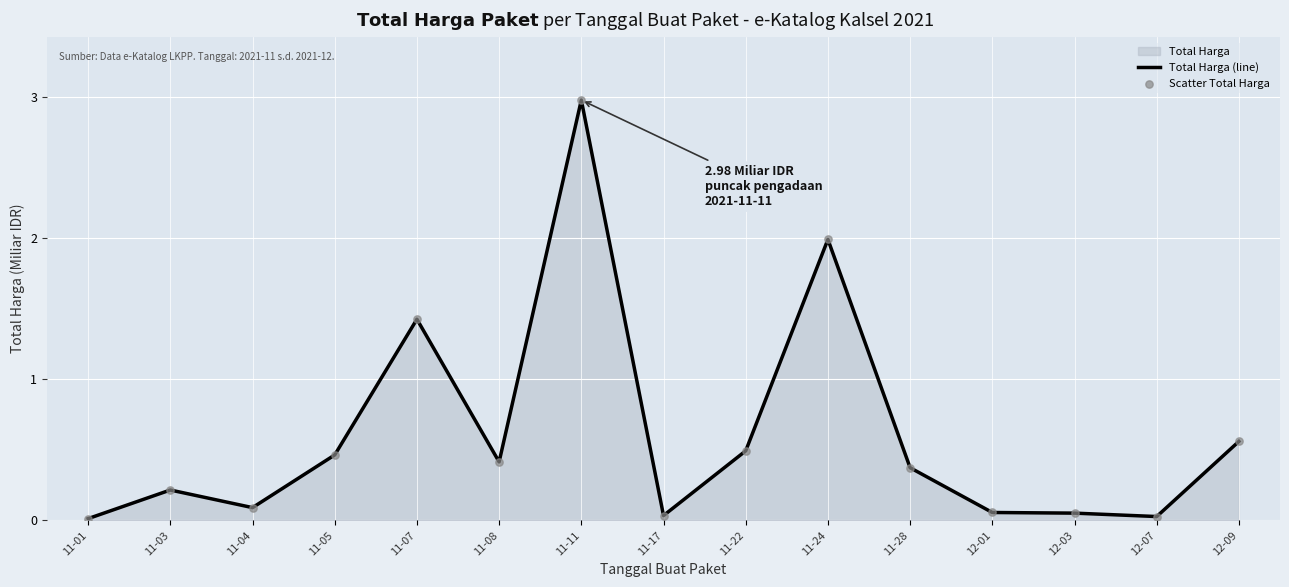

Which series reaches the minimum Y coordinate?

Total Harga (line)